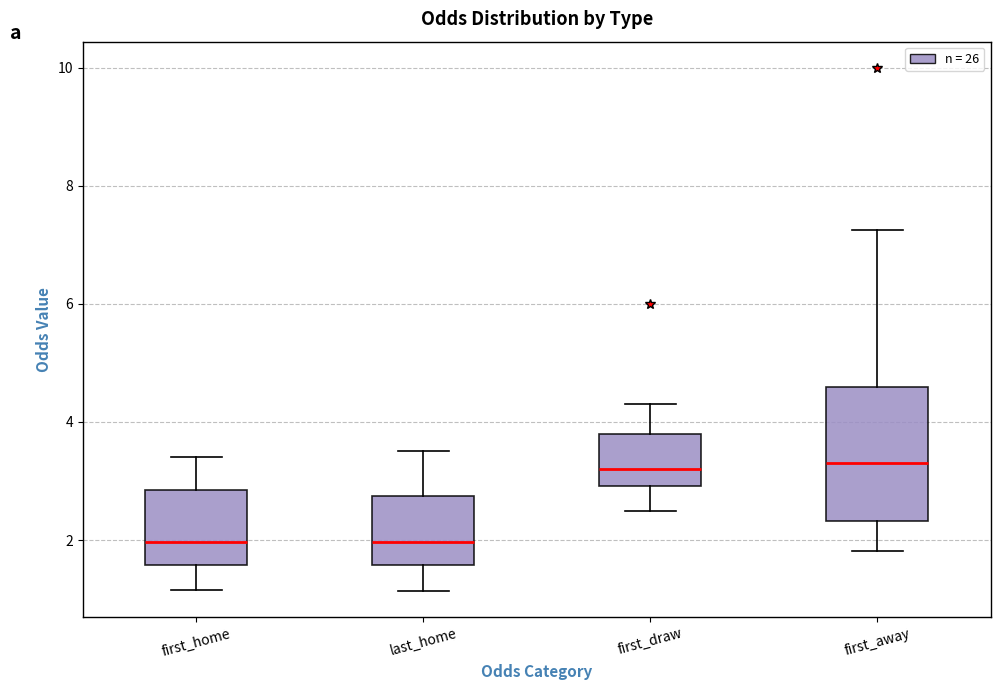

Which box is the tallest, from its lower edge to its upper edge?

first_away